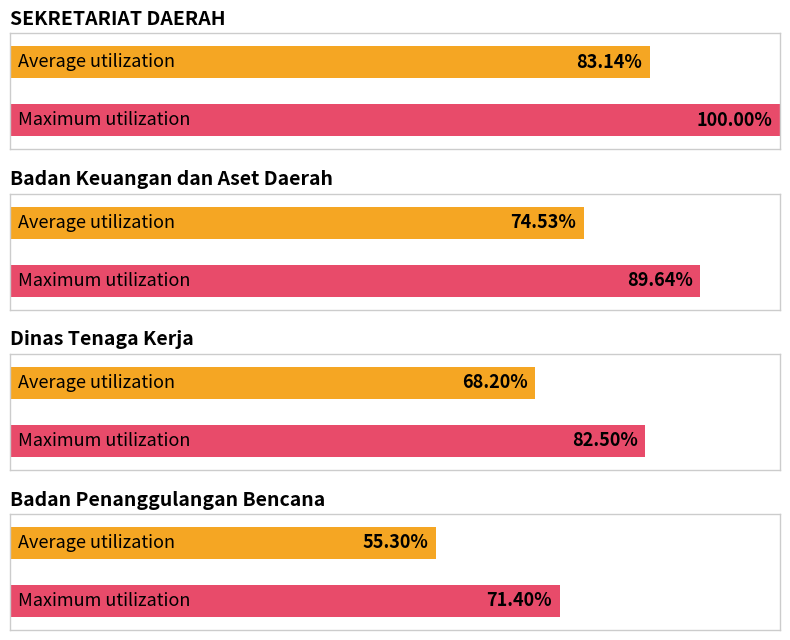

Is it true that Pagu equals 6397430 at Honorarium Narasumber (2)?

False